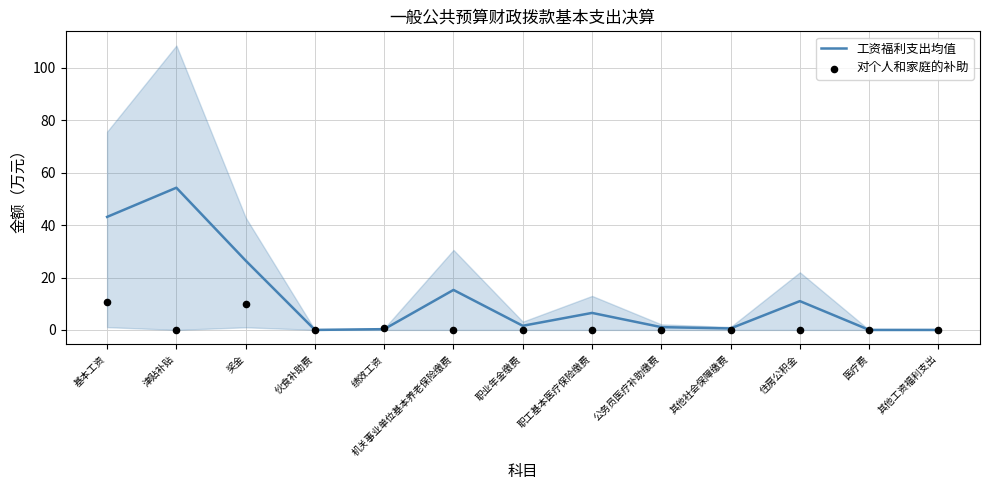

Which series reaches the minimum Y coordinate?

工资福利支出均值